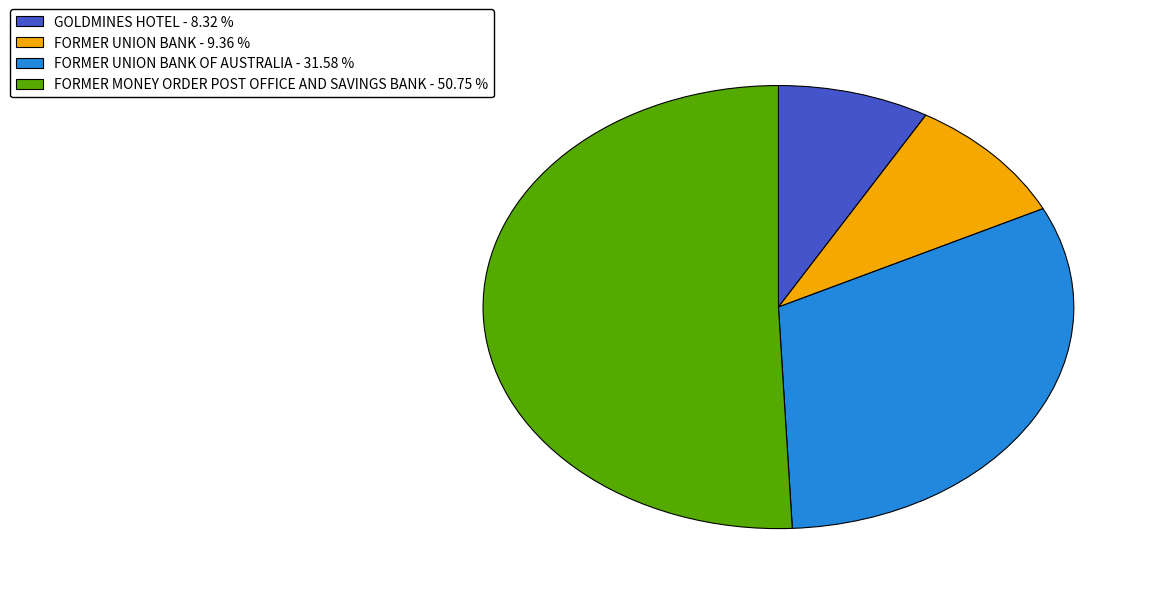

Does any single category account for the majority?

Yes